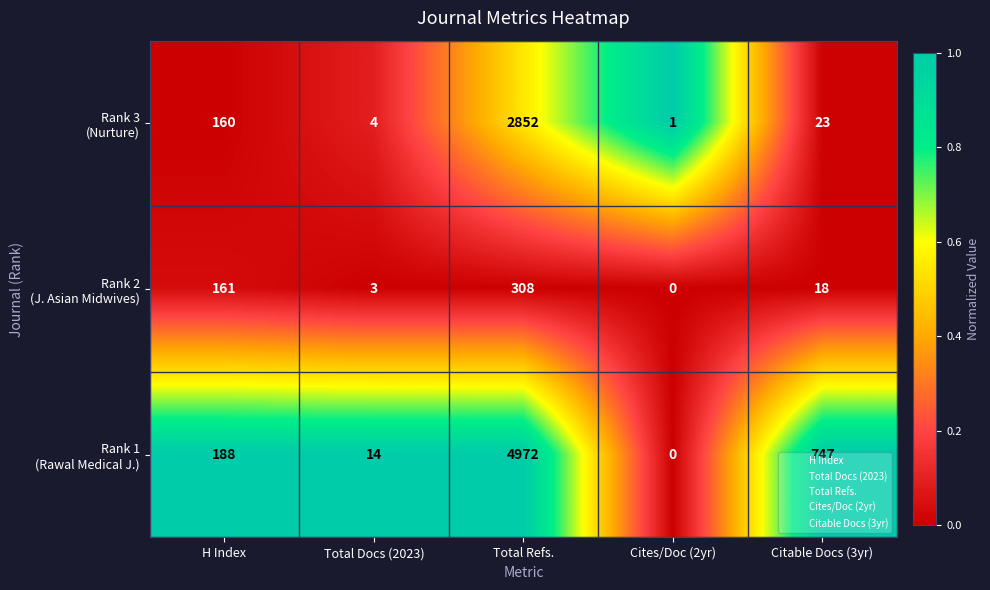

What is the total value across all series at Total Docs (2023)?

21